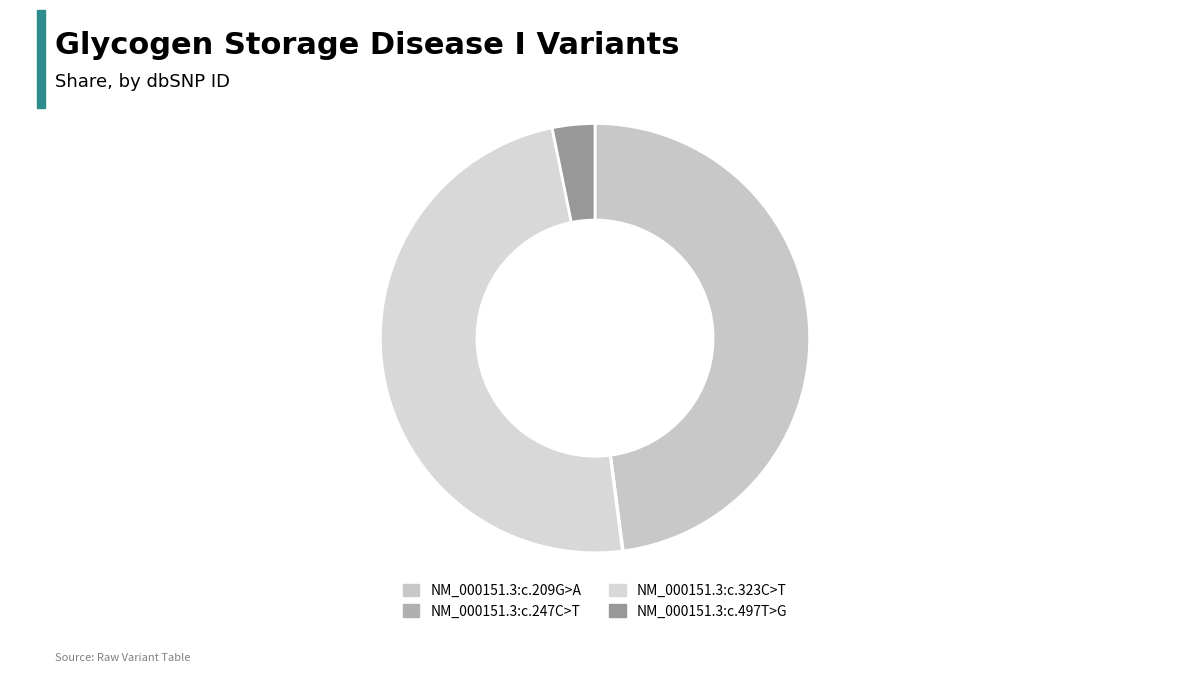

Which has a higher value, NM_000151.3:c.497T>G or NM_000151.3:c.247C>T?

NM_000151.3:c.497T>G